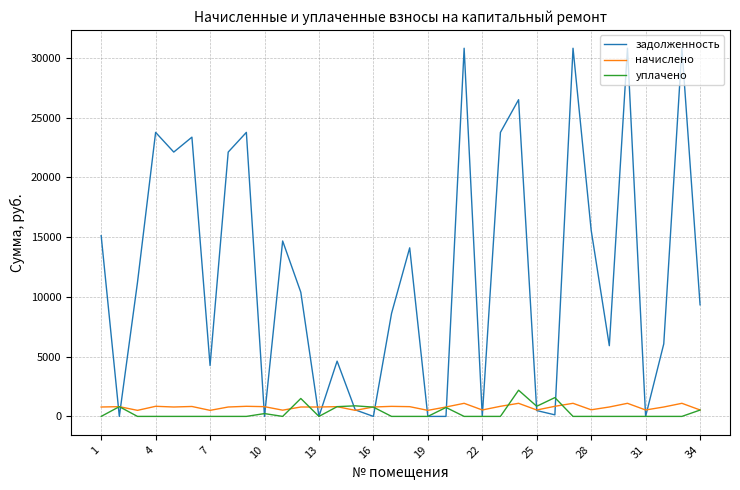

True or false: уплачено and задолженность cross at least once.

True